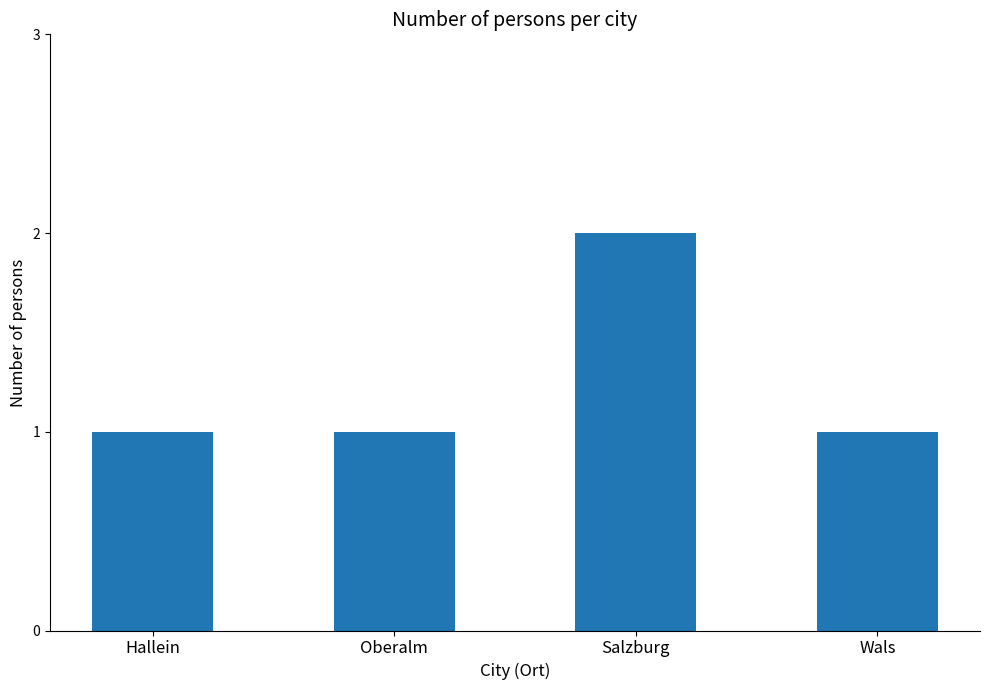

Does the chart contain stacked bars?

No